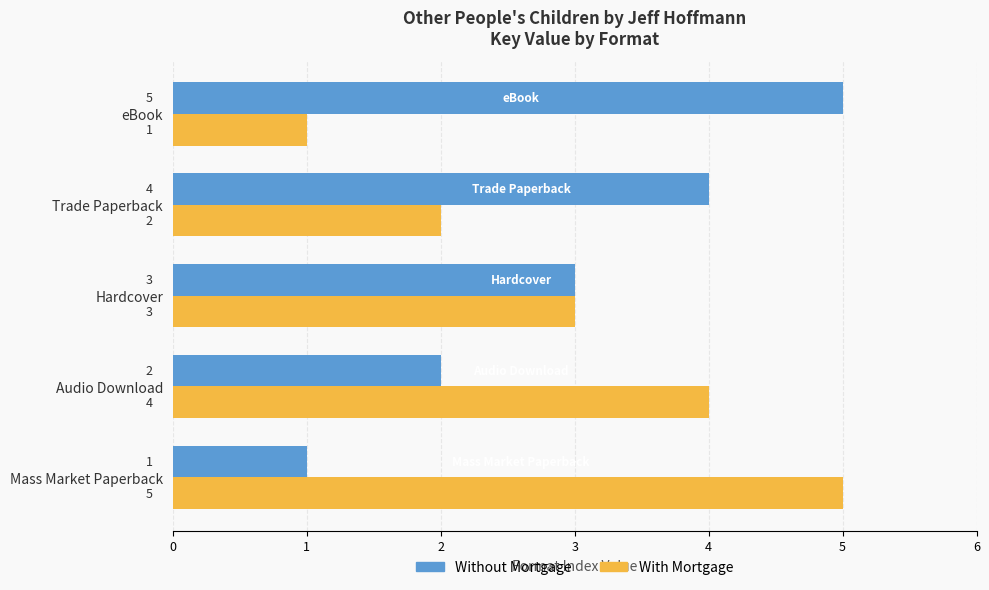

At how many categories does at least one series exceed 2?

5